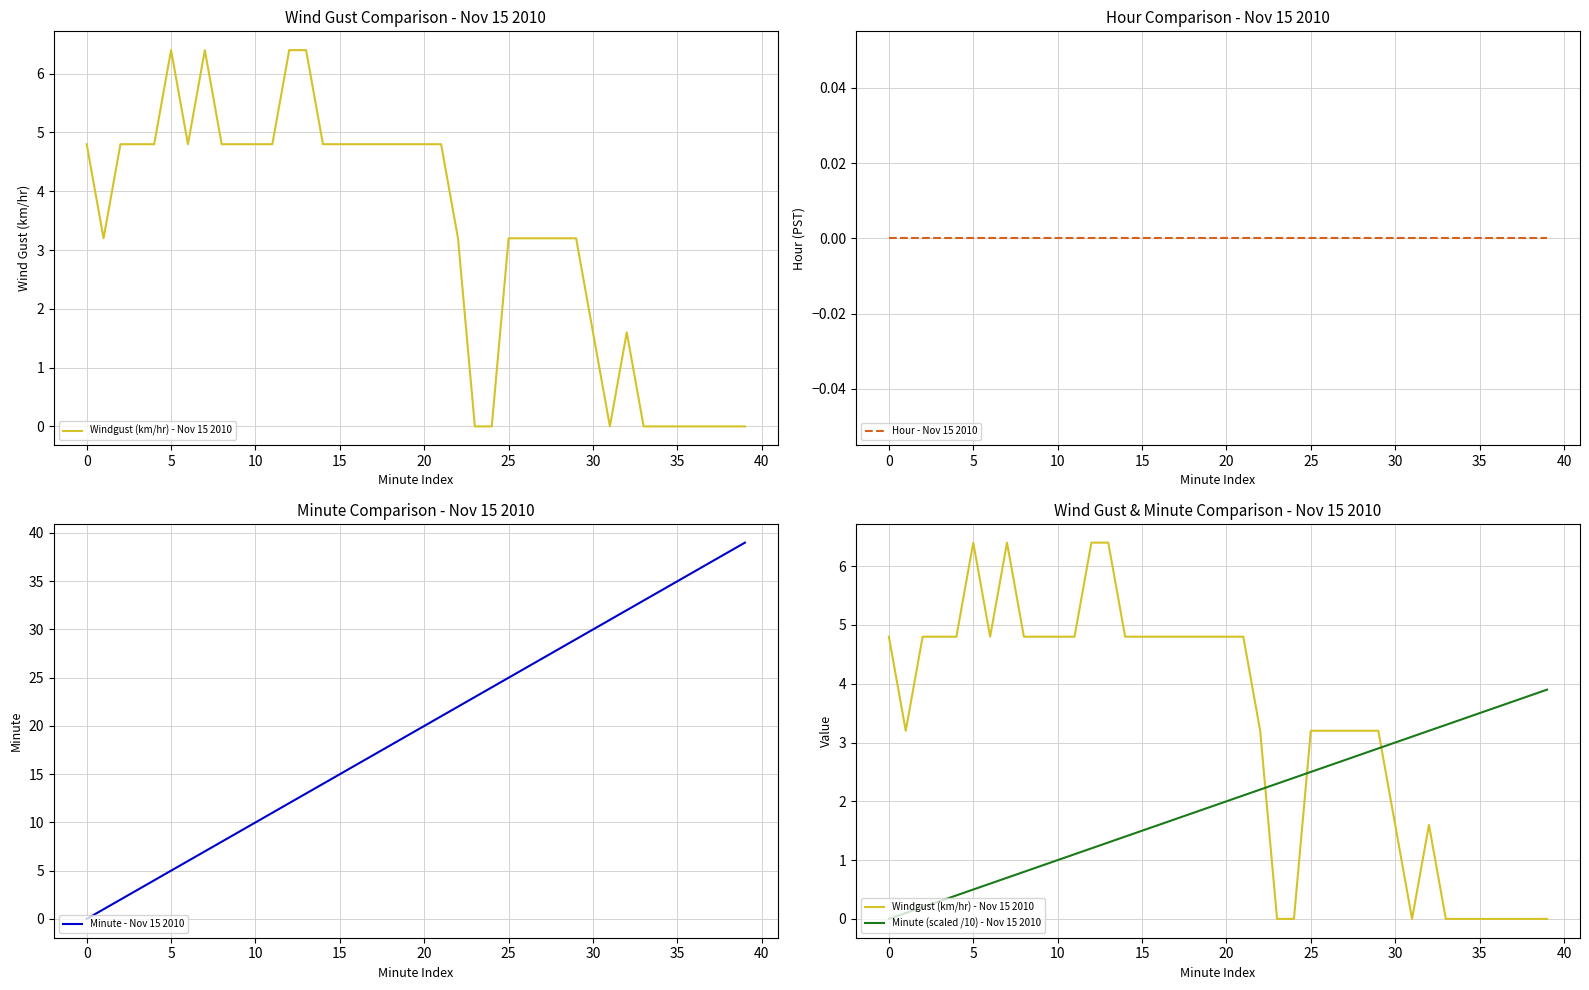

What are all the series names shown in the legend?

Windgust (km/hr) - Nov 15 2010, Hour - Nov 15 2010, Minute - Nov 15 2010, Minute (scaled /10) - Nov 15 2010